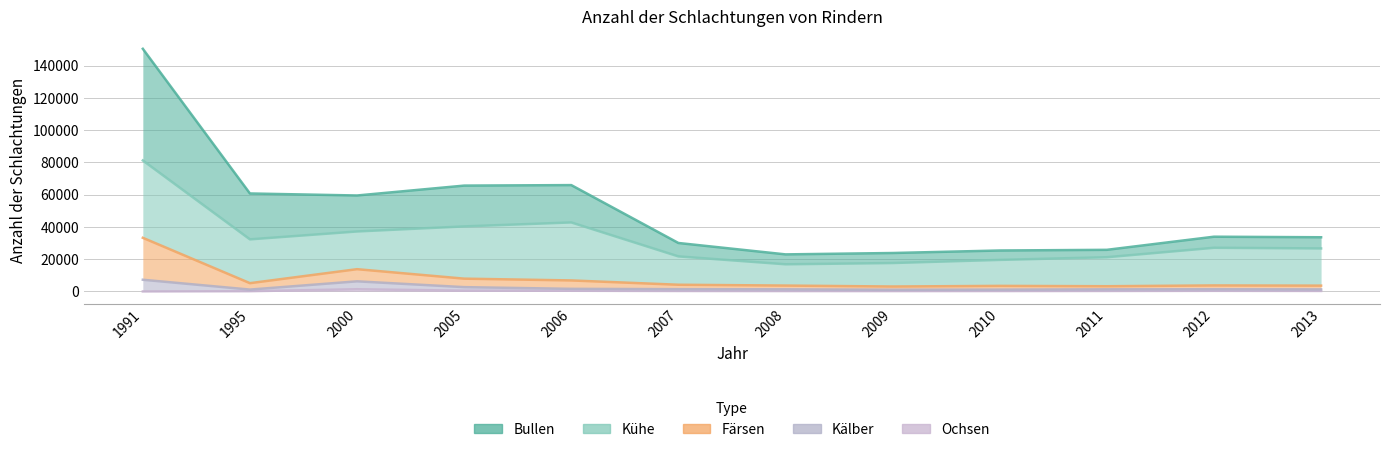

Where does the Bullen series first go above 33926?

1991